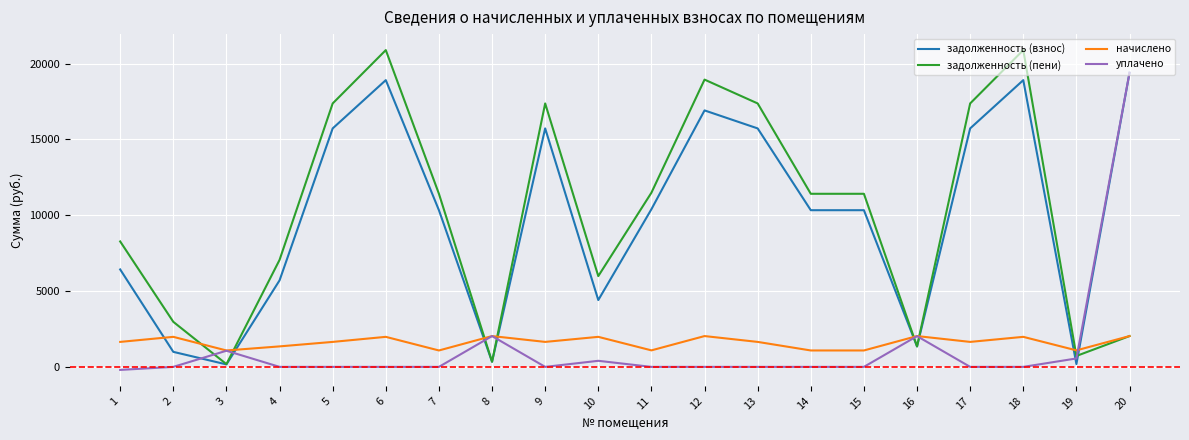

At which category is the sum across all series the highest?

20